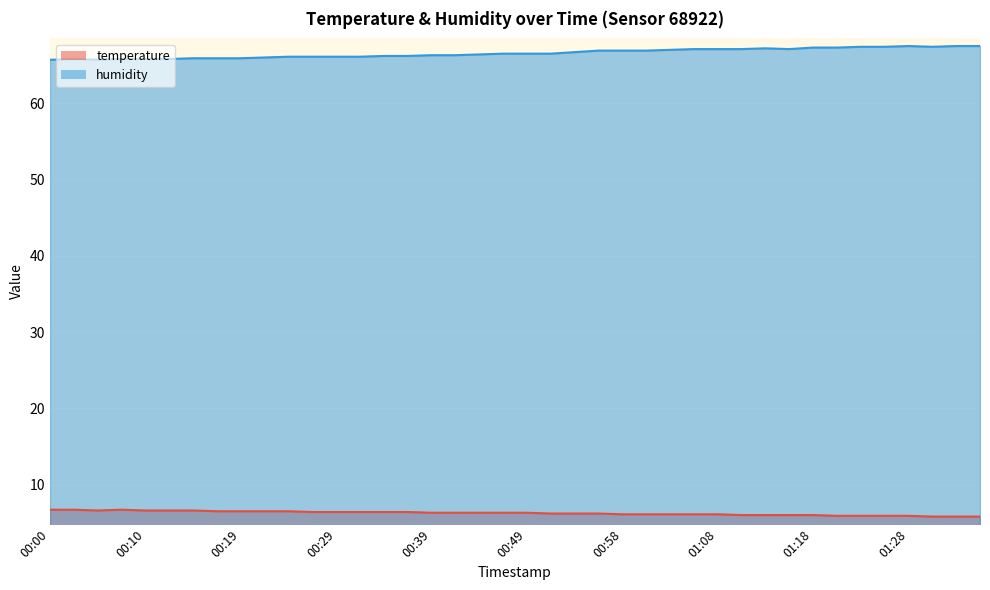

What is the sum of the temperature values at 00:27 and 01:06?

12.5